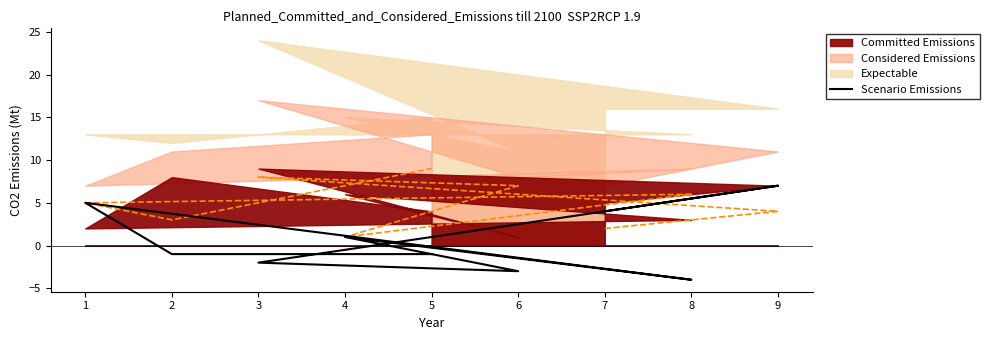

The chart shows a value of 5 at 1. True or false?

True